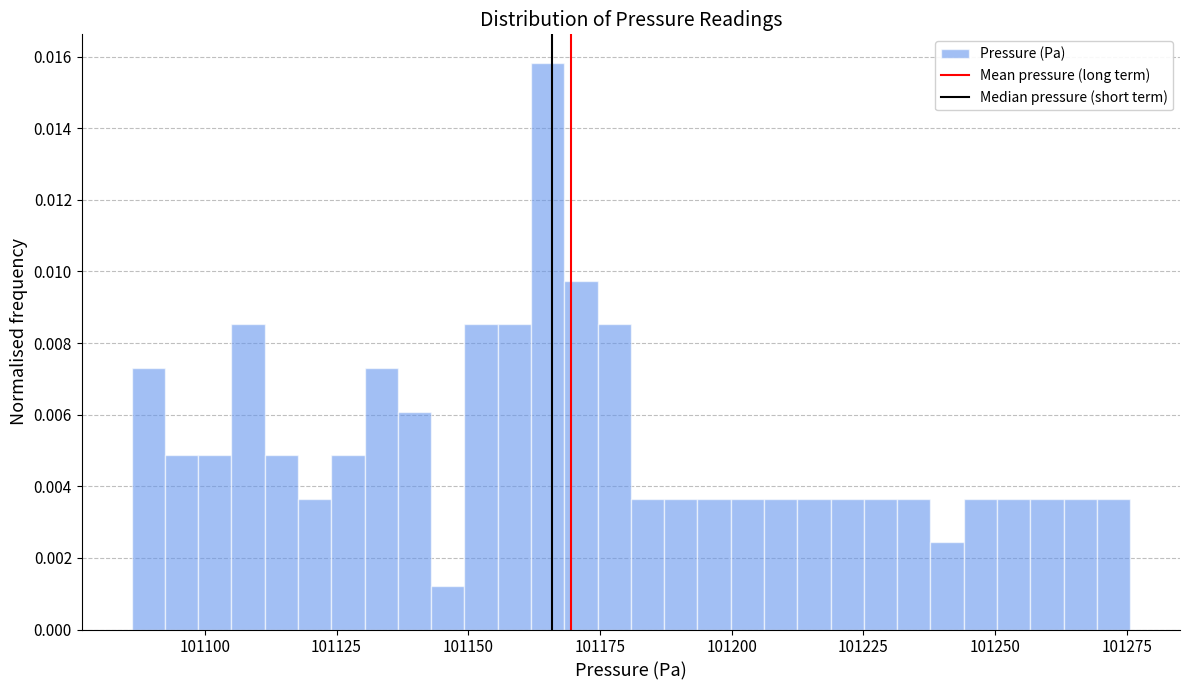

Read against the x-axis, roughly where is the centre of the tallest bar?

101165